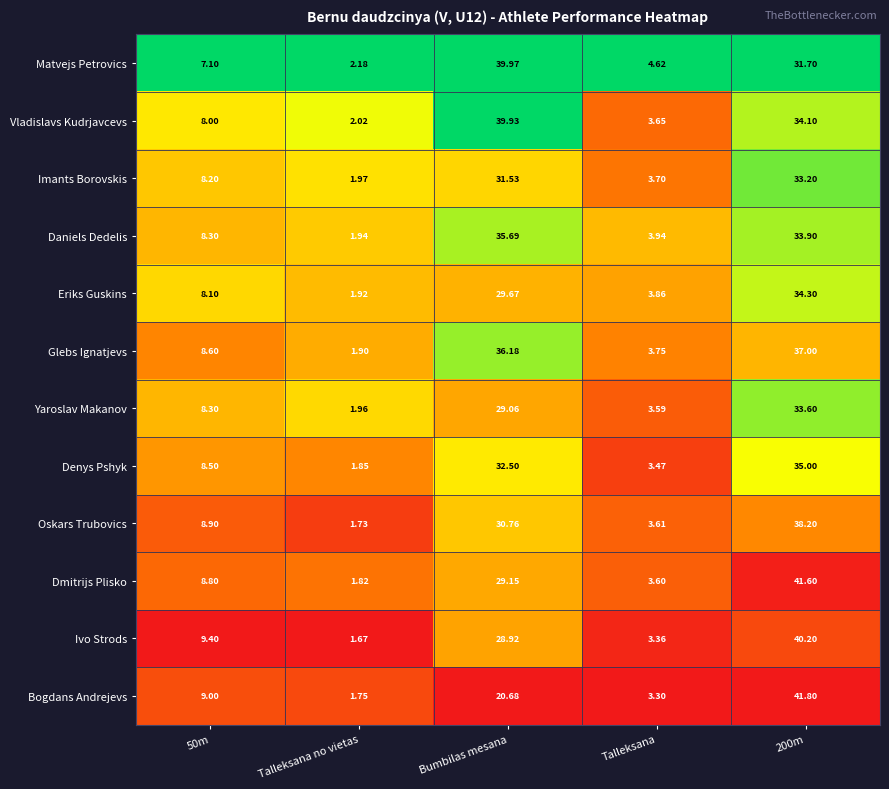

At 200m, list the series in order from smallest to largest.

Matvejs Petrovics, Imants Borovskis, Yaroslav Makanov, Daniels Dedelis, Vladislavs Kudrjavcevs, Eriks Guskins, Denys Pshyk, Glebs Ignatjevs, Oskars Trubovics, Ivo Strods, Dmitrijs Plisko, Bogdans Andrejevs